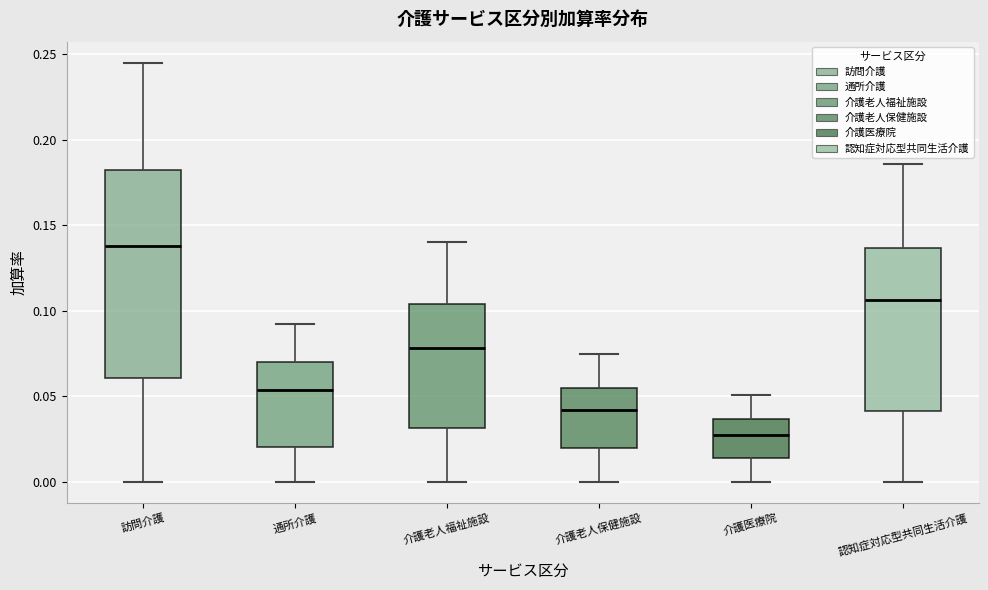

Where is the upper edge of the box for 訪問介護 on the y-axis? The values are not printed on the chart, so give them approximately, as read against the axis.

0.185